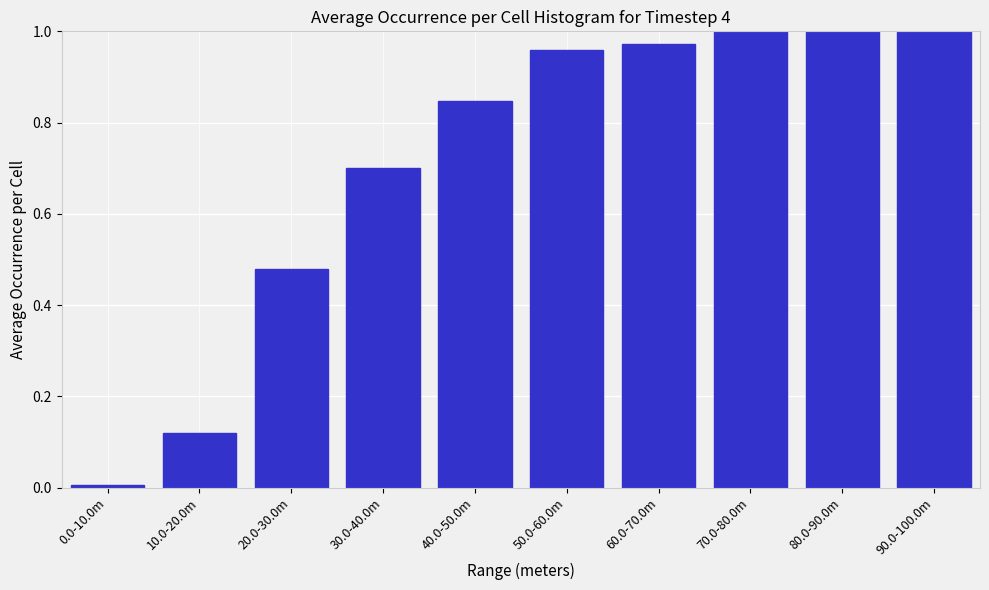

What is the average value?

0.7